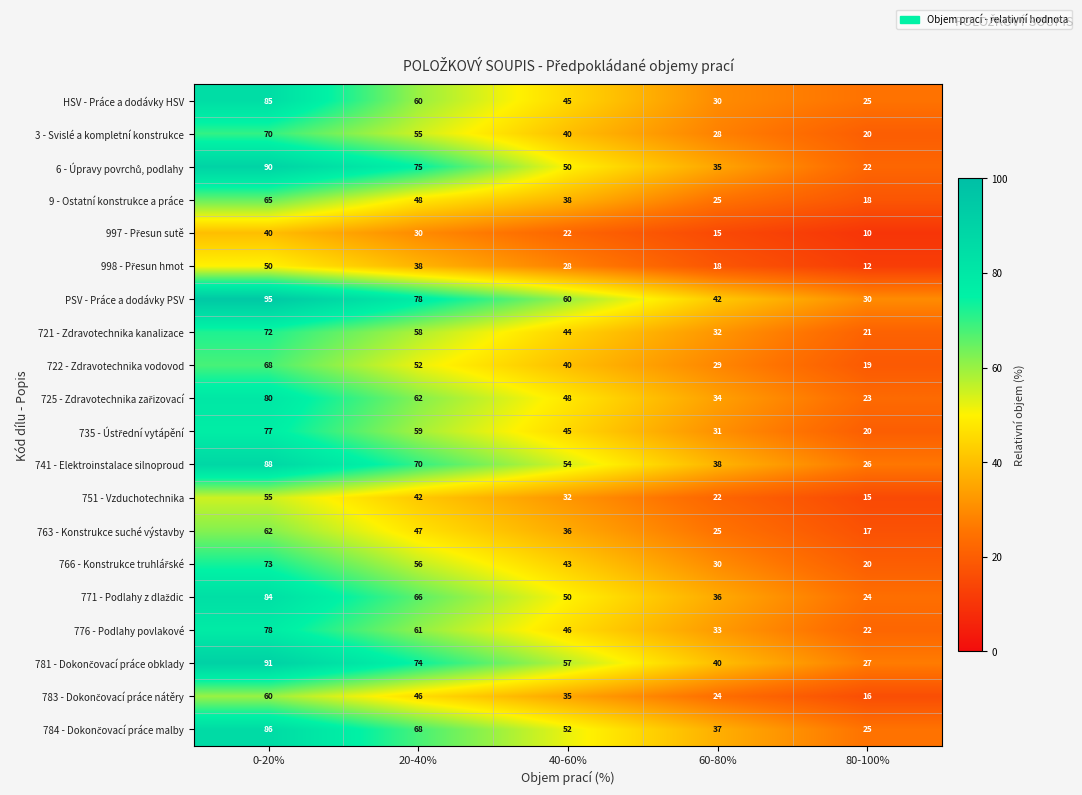

What is the average value of the 9 - Ostatní konstrukce a práce series?

39